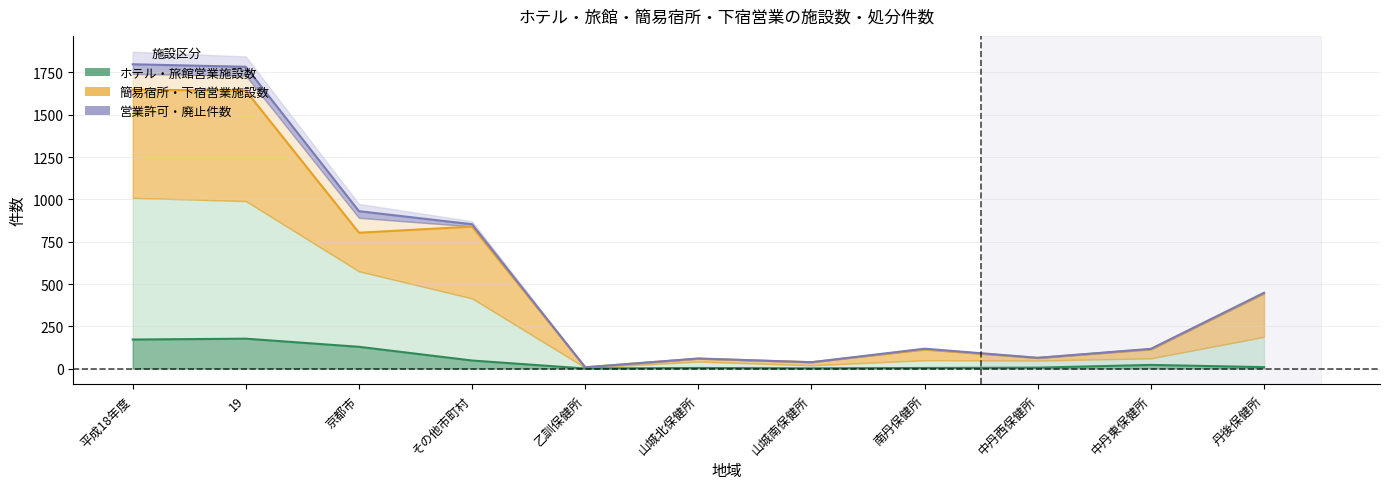

What position from the left is 南丹保健所?

8